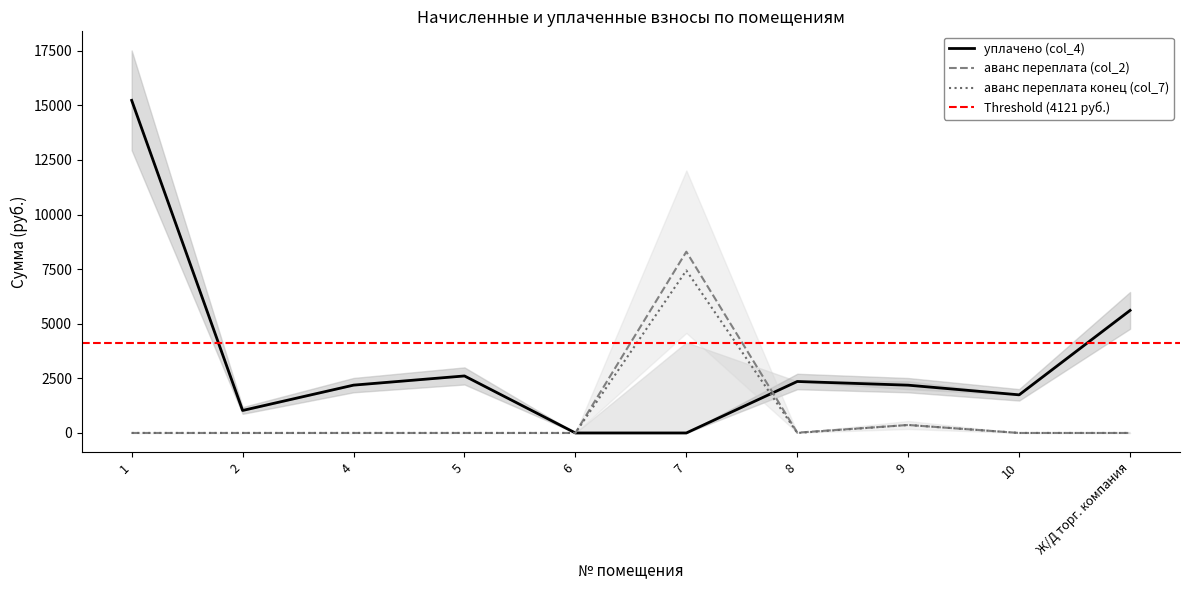

Reading right to left, what are all the values shown in this chart?

уплачено (col_4): 5612.7	1745.8	2187.8	2357.3	0.0	0.0	2610.8	2190.0	1030.0	15230.3
аванс переплата (col_2): 0.0	0.0	365.7	13.6	8299.8	0.0	0.0	0.0	0.0	0.0
аванс переплата конец (col_7): 0.0	0.0	365.7	0.0	7441.2	0.0	0.0	0.0	0.0	0.0